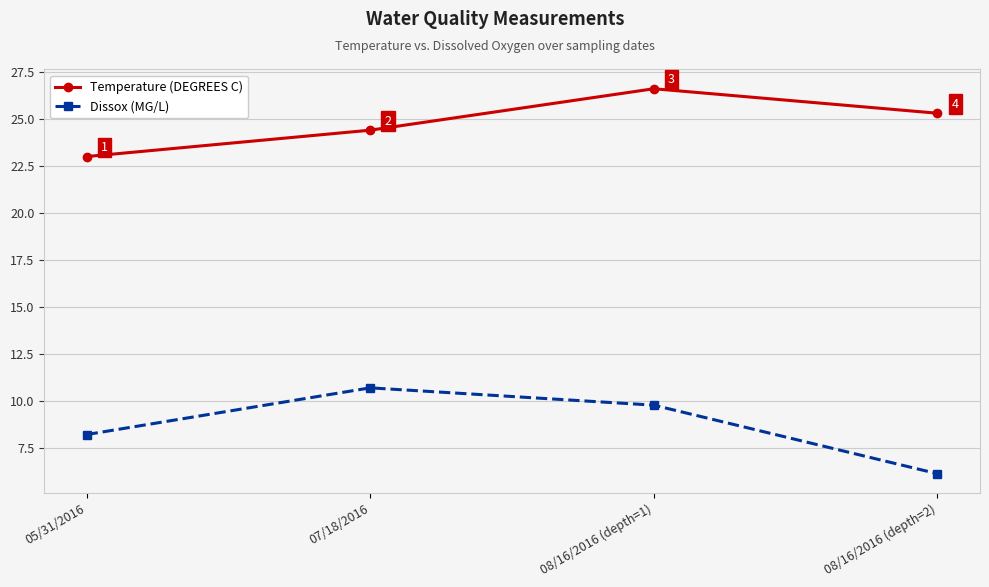

Where is Temperature (DEGREES C) nearest to the value 24?

07/18/2016